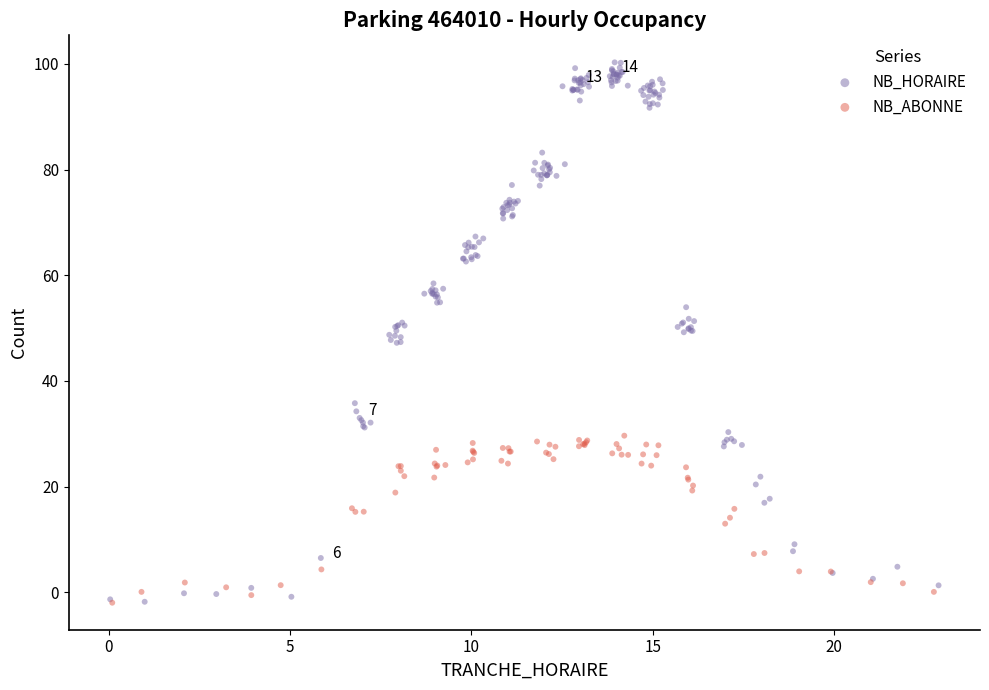

Which series has the largest Y range (max minus min)?

NB_HORAIRE